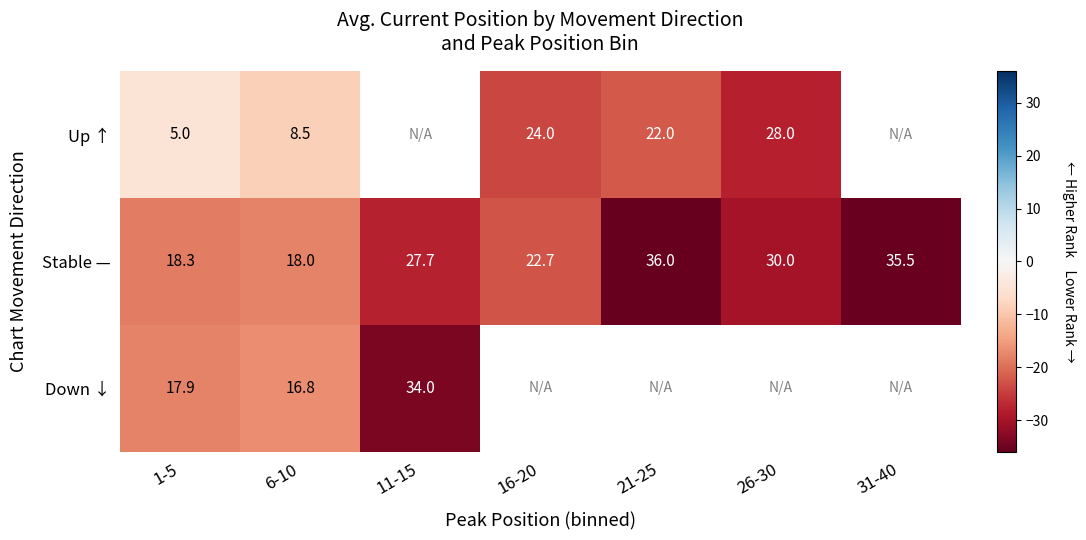

At 6-10, list the series in order from smallest to largest.

Up ↑, Down ↓, Stable —